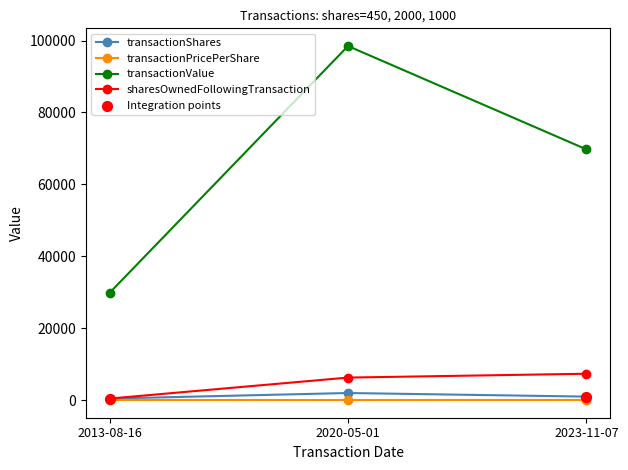

Which series has the largest total across all categories?

transactionValue